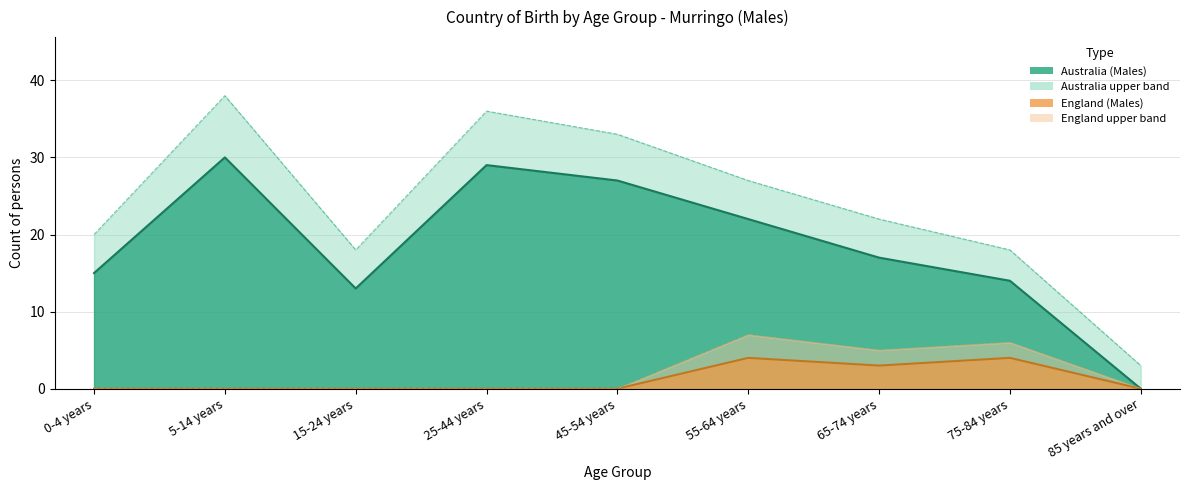

At which category does Australia (Males) reach its first local peak?

5-14 years